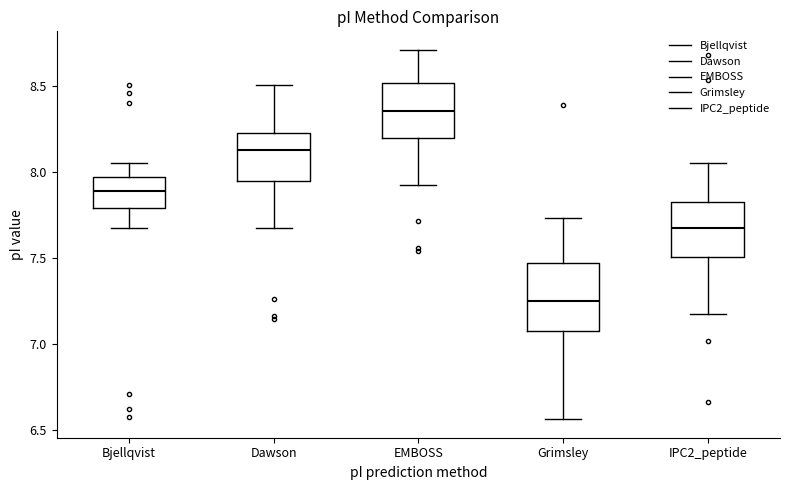

Which box has the lowest median line?

Grimsley